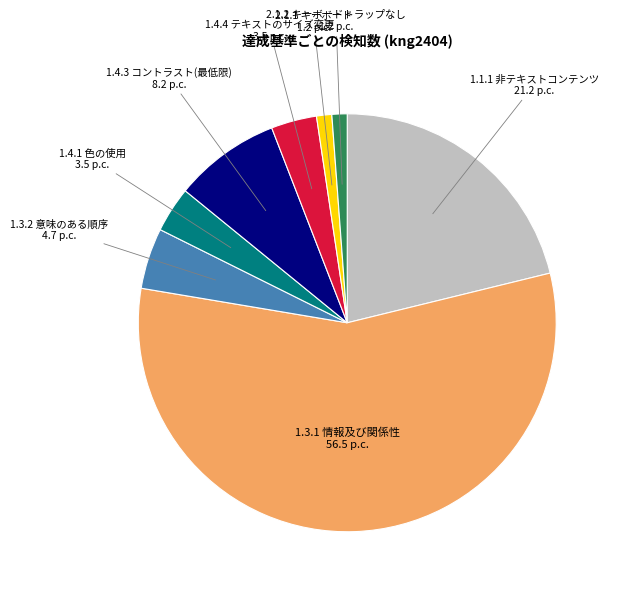

Which category has the biggest portion of the pie?

1.3.1 情報及び関係性